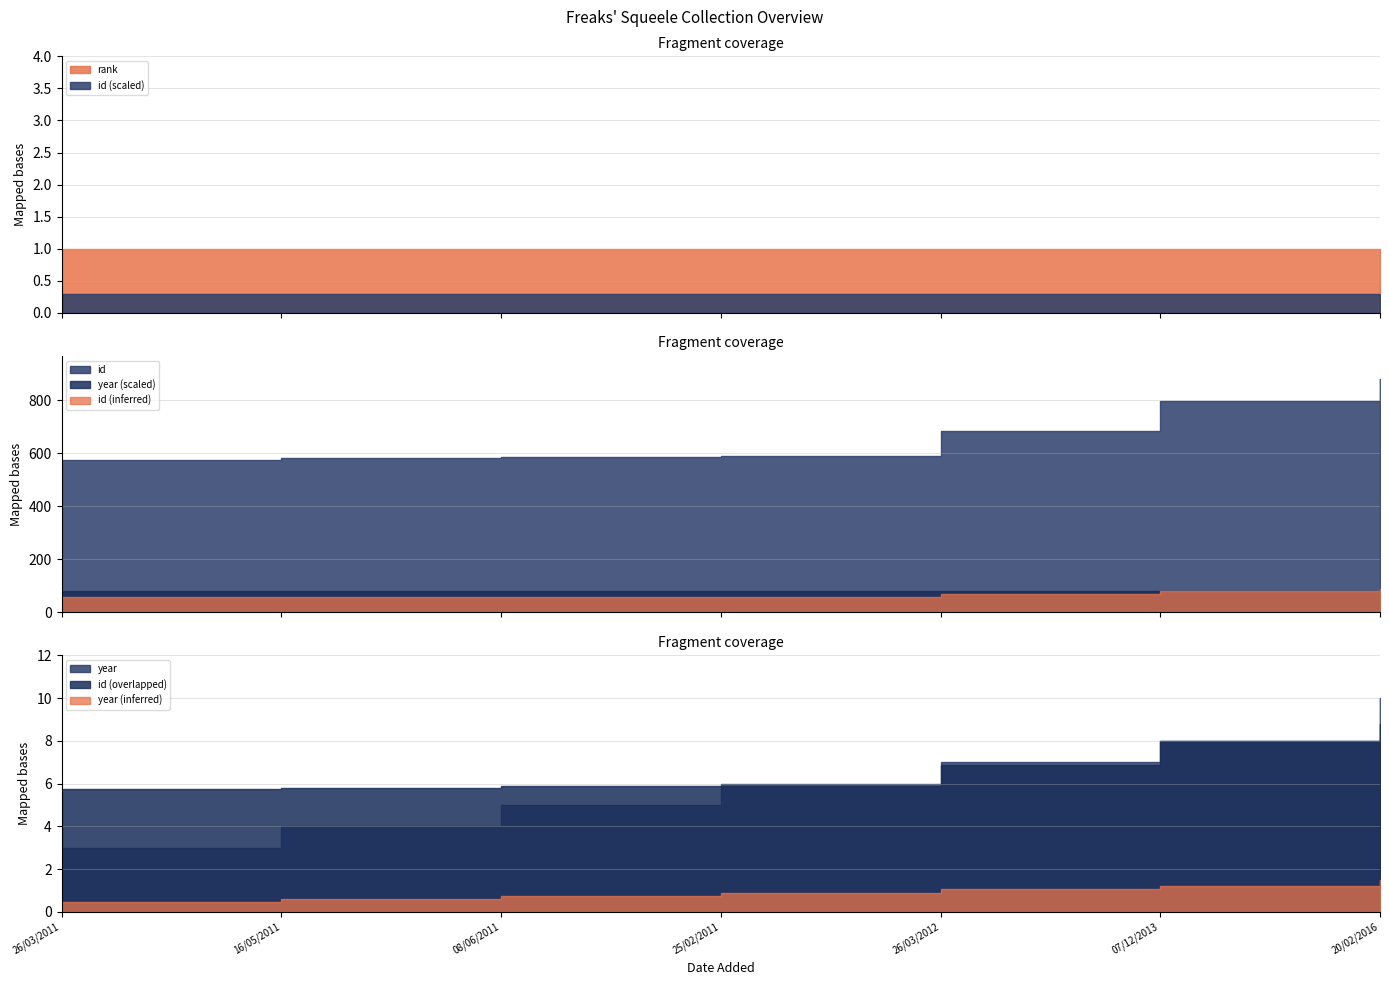

What is the minimum value for rank?

1